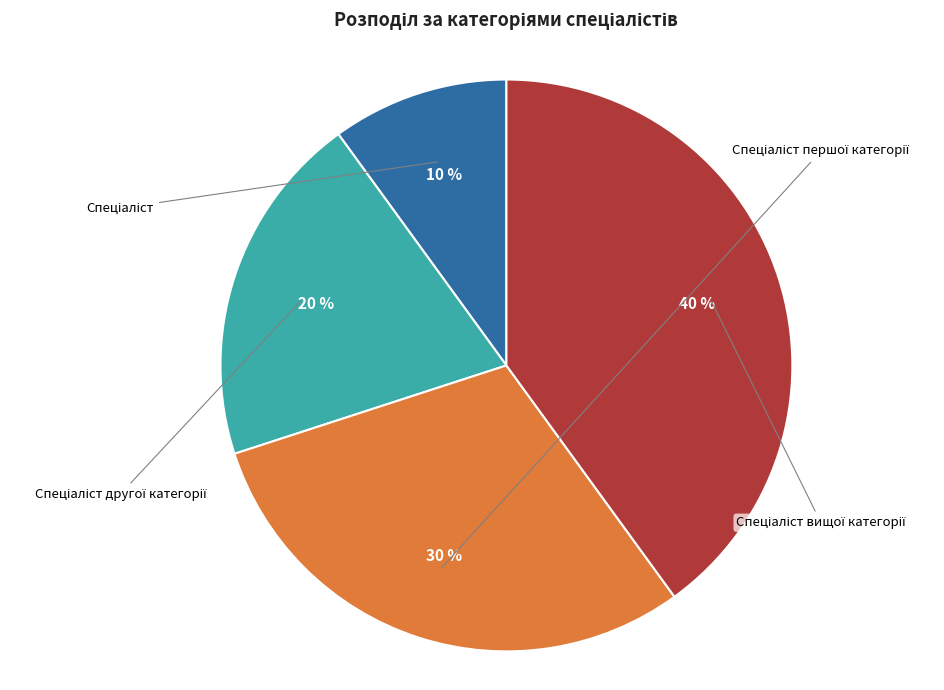

Rank the categories by value from lowest to highest.

Спеціаліст, Спеціаліст другої категорії, Спеціаліст першої категорії, Спеціаліст вищої категорії